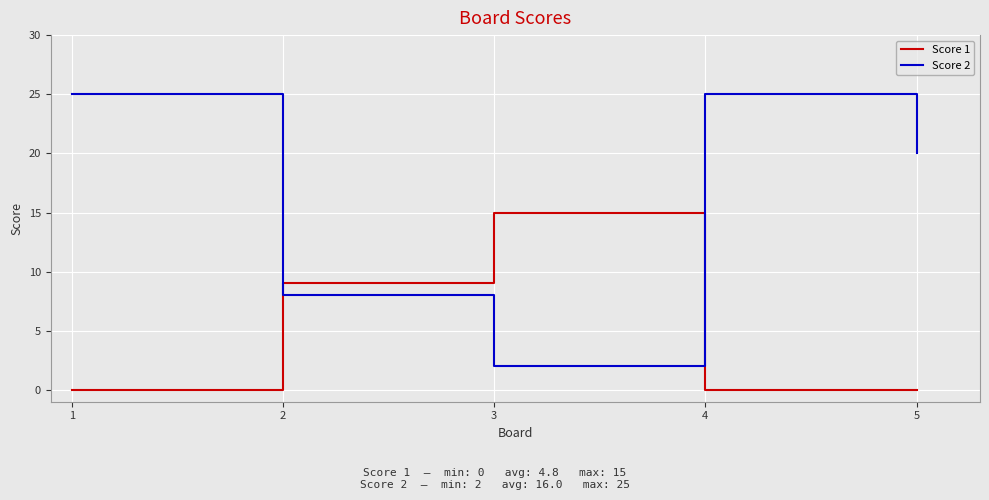

Which series has the largest total across all categories?

Score 2